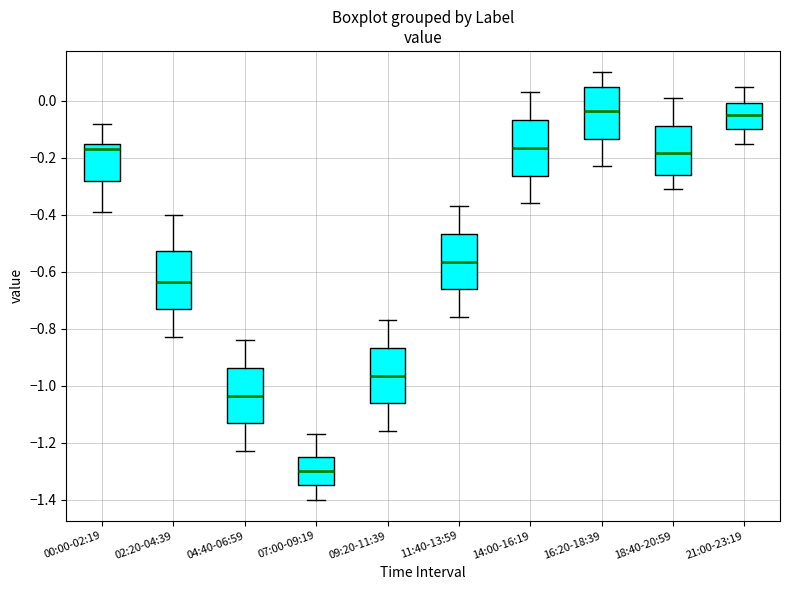

Reading left to right, read every box against the y-axis: the position of its median line, the range the box covers, and the ends of its whiskers. The values are not printed on the chart, so give them approximately, as read against the axis.

00:00-02:19: median -0.16, box -0.28 to -0.14, whiskers -0.38 to -0.08
02:20-04:39: median -0.64, box -0.74 to -0.52, whiskers -0.82 to -0.40
04:40-06:59: median -1.04, box -1.14 to -0.94, whiskers -1.22 to -0.84
07:00-09:19: median -1.30, box -1.34 to -1.24, whiskers -1.40 to -1.16
09:20-11:39: median -0.96, box -1.06 to -0.86, whiskers -1.16 to -0.76
11:40-13:59: median -0.56, box -0.66 to -0.46, whiskers -0.76 to -0.36
14:00-16:19: median -0.16, box -0.26 to -0.06, whiskers -0.36 to 0.04
16:20-18:39: median -0.04, box -0.14 to 0.06, whiskers -0.22 to 0.10
18:40-20:59: median -0.18, box -0.26 to -0.08, whiskers -0.30 to 0.02
21:00-23:19: median -0.04, box -0.10 to 0.00, whiskers -0.14 to 0.06